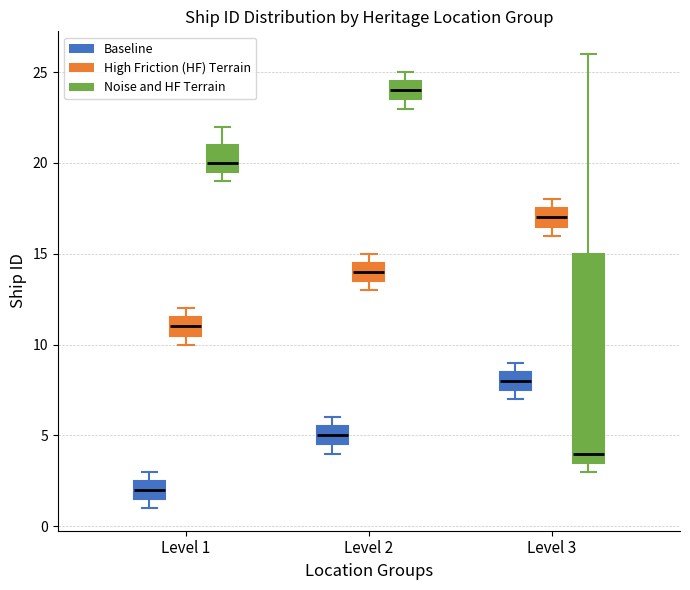

Reading left to right, transcribe this box plot: for each box, give where its median line is, the range the box spans, and where its two whiskers end, as read against the y-axis. The values are not printed on the chart, so give them approximately, as read against the axis.

Level 1 (Baseline): median 2.0, box 1.5 to 2.5, whiskers 1.0 to 3.0
Level 1 (High Friction (HF) Terrain): median 11.0, box 10.5 to 11.5, whiskers 10.0 to 12.0
Level 1 (Noise and HF Terrain): median 20.0, box 19.5 to 21.0, whiskers 19.0 to 22.0
Level 2 (Baseline): median 5.0, box 4.5 to 5.5, whiskers 4.0 to 6.0
Level 2 (High Friction (HF) Terrain): median 14.0, box 13.5 to 14.5, whiskers 13.0 to 15.0
Level 2 (Noise and HF Terrain): median 24.0, box 23.5 to 24.5, whiskers 23.0 to 25.0
Level 3 (Baseline): median 8.0, box 7.5 to 8.5, whiskers 7.0 to 9.0
Level 3 (High Friction (HF) Terrain): median 17.0, box 16.5 to 17.5, whiskers 16.0 to 18.0
Level 3 (Noise and HF Terrain): median 4.0, box 3.5 to 15.0, whiskers 3.0 to 26.0